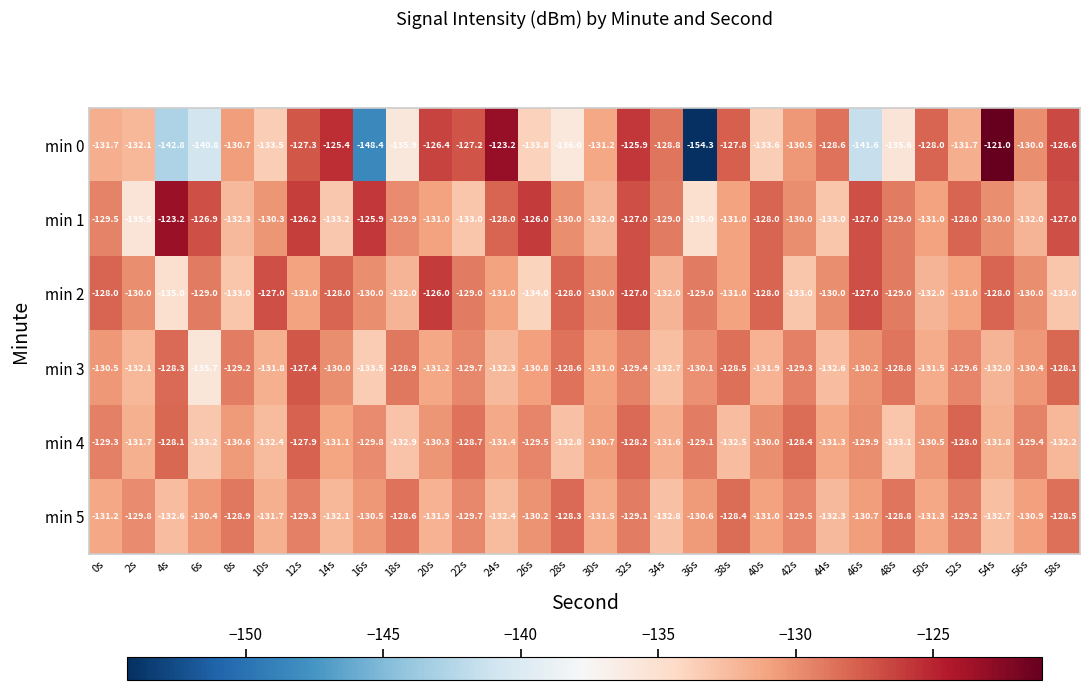

What is the maximum value shown in the chart?

-121.0